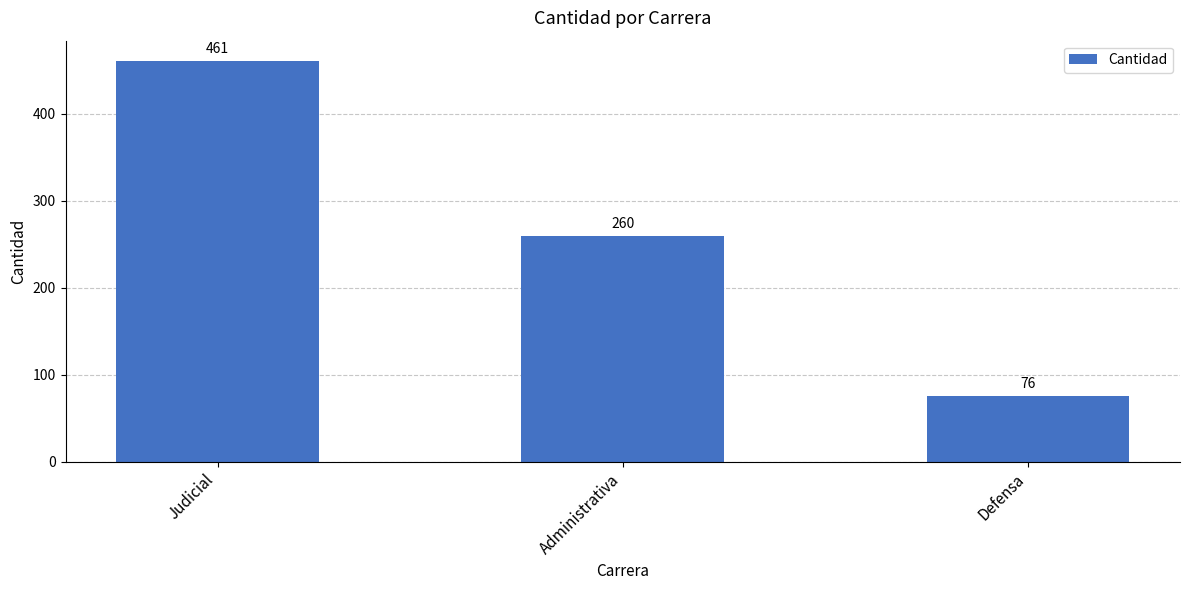

Which has a higher value, Defensa or Judicial?

Judicial